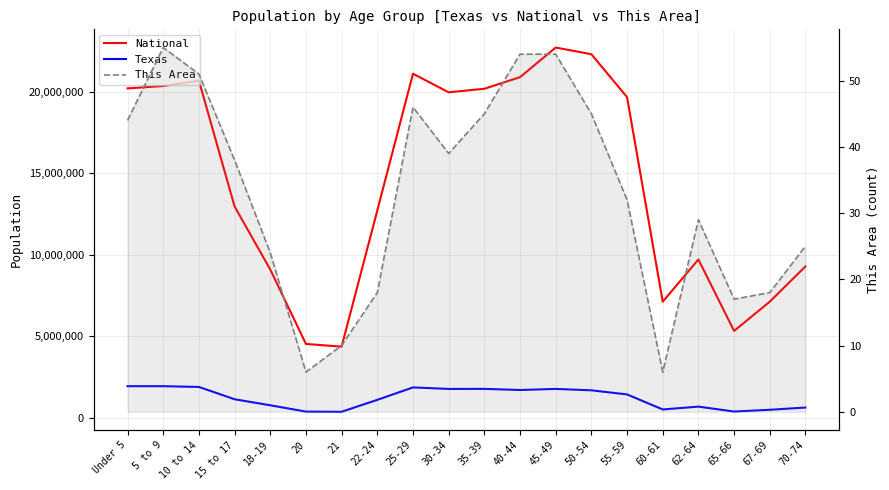

True or false: Texas has a value of 366364 at 70-74.

False